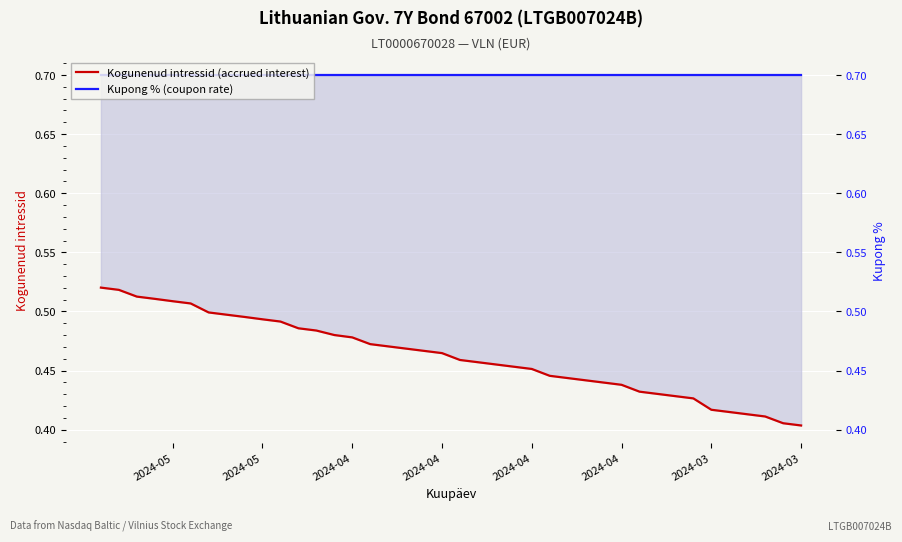

True or false: Kogunenud intressid (accrued interest) and Kupong % (coupon rate) intersect in this chart.

False